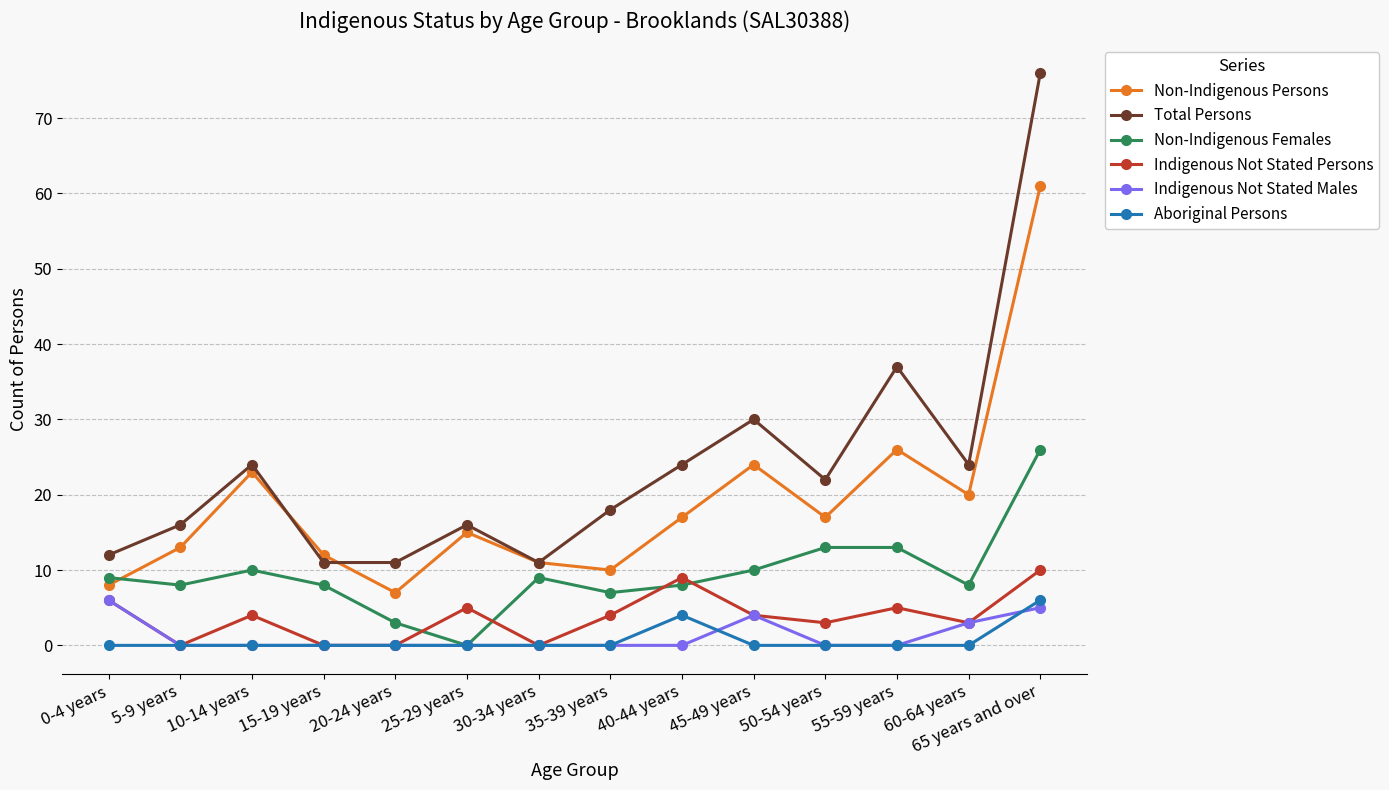

Where is Total Persons nearest to the value 43?

55-59 years